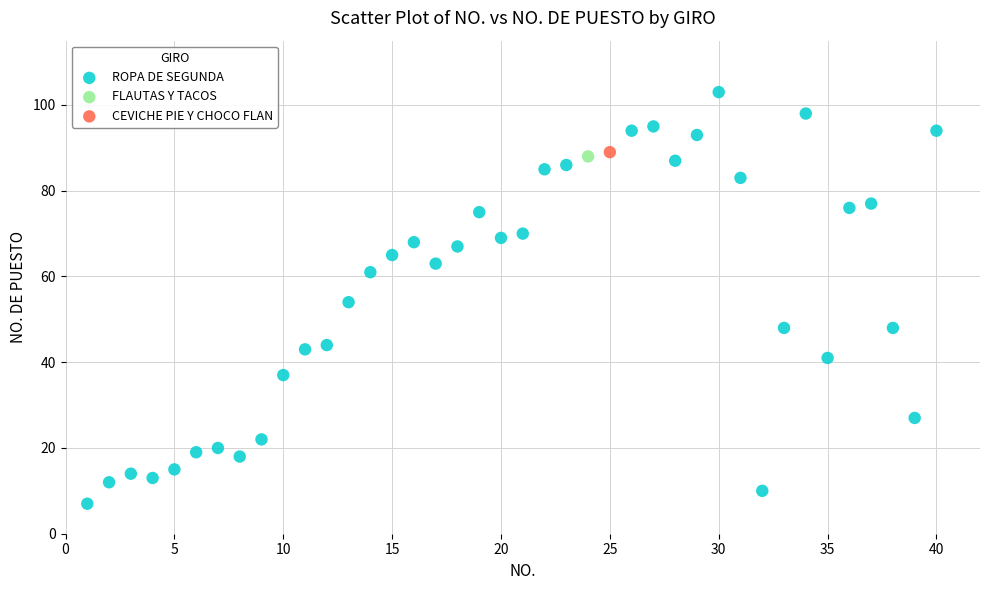

What are all the series names shown in the legend?

ROPA DE SEGUNDA, FLAUTAS Y TACOS, CEVICHE PIE Y CHOCO FLAN